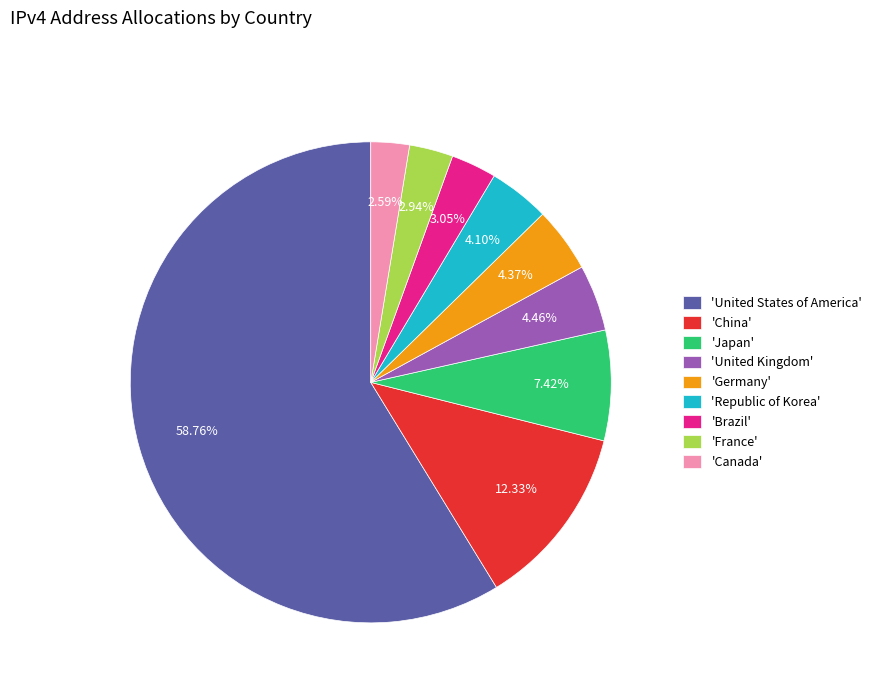

Which slice is the largest?

'United States of America'